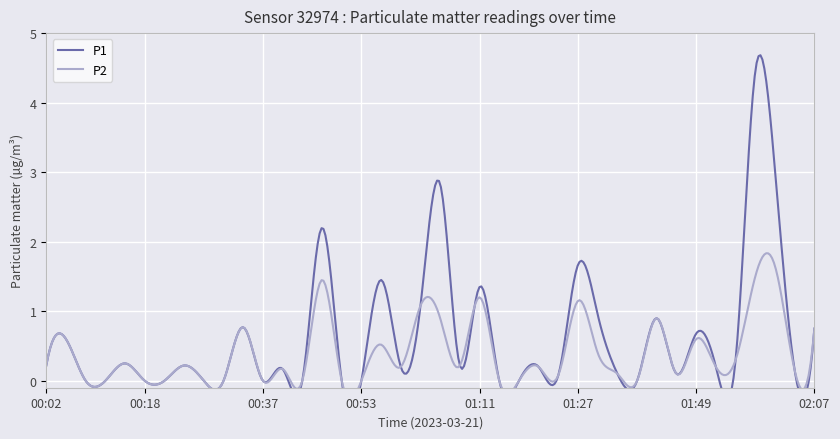

True or false: P2 and P1 cross at least once.

False